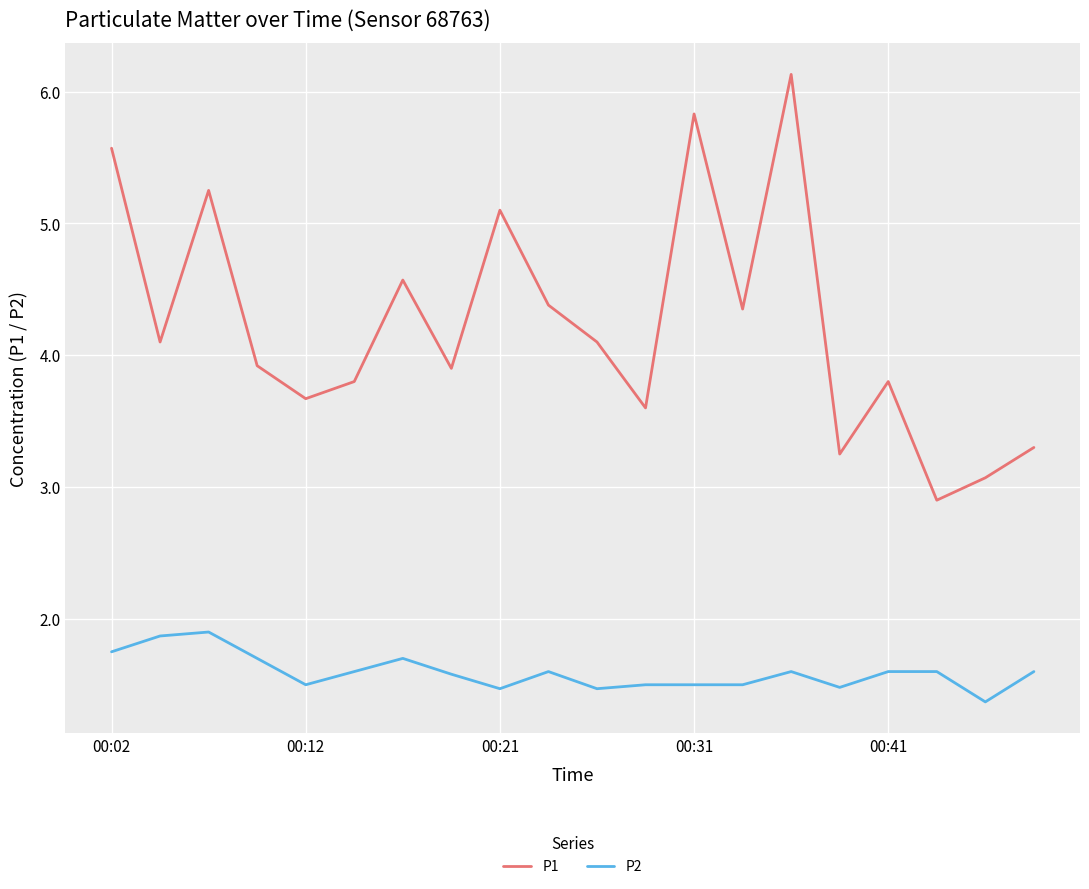

What are all the series names shown in the legend?

P1, P2